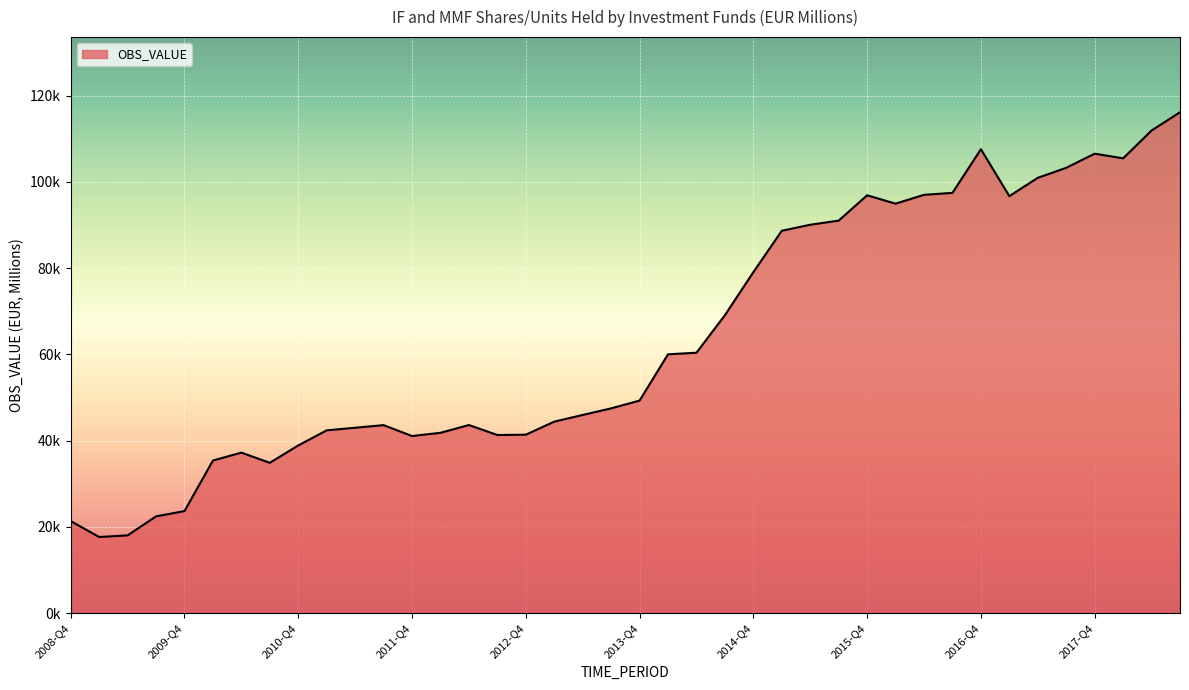

What is the sum of all values?

2548813.3